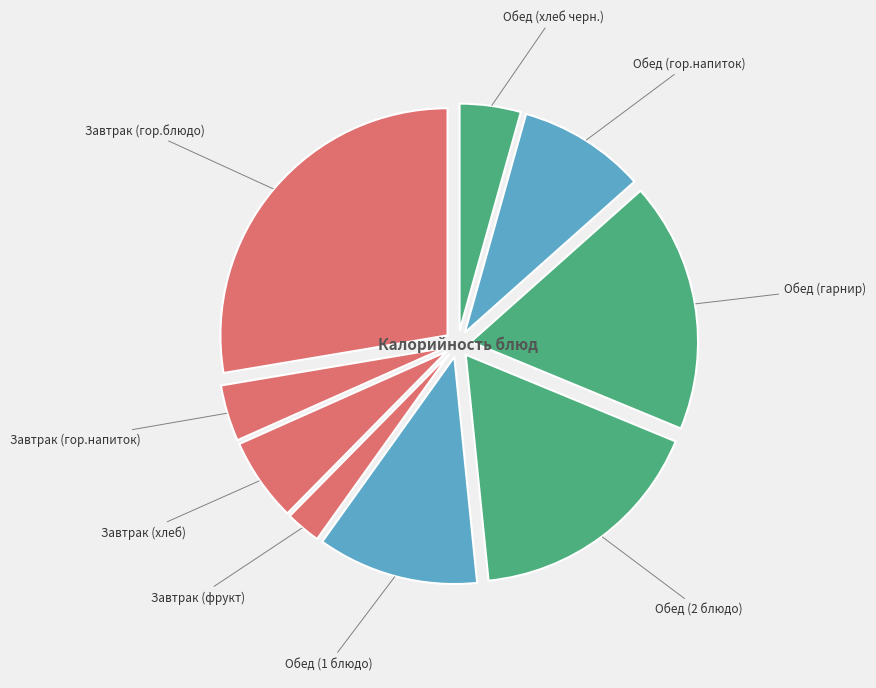

Between Завтрак (фрукт) and Завтрак (хлеб), which is larger?

Завтрак (хлеб)